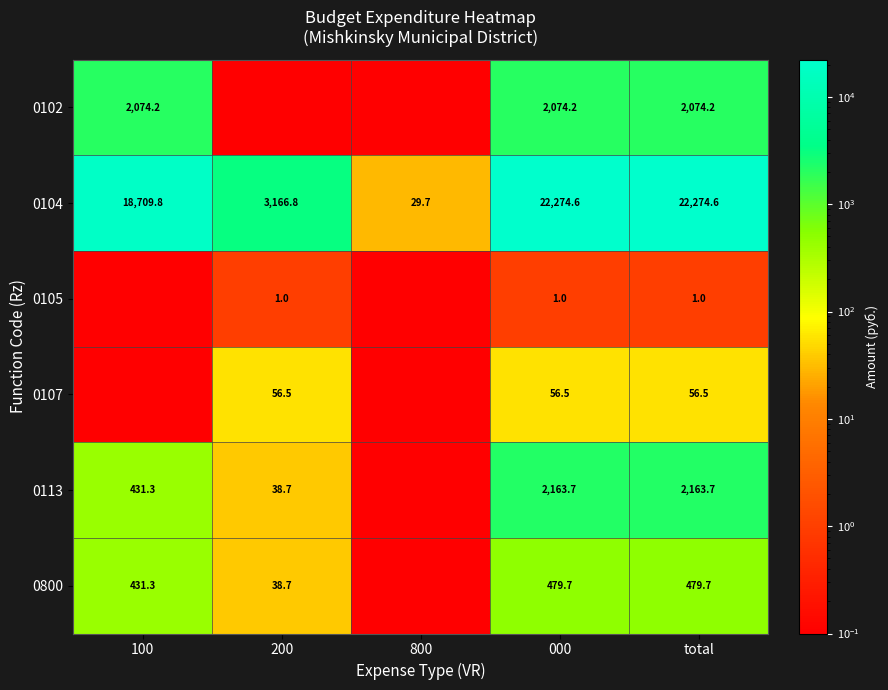

The value of 0113 at 100 is 431.3. True or false?

True